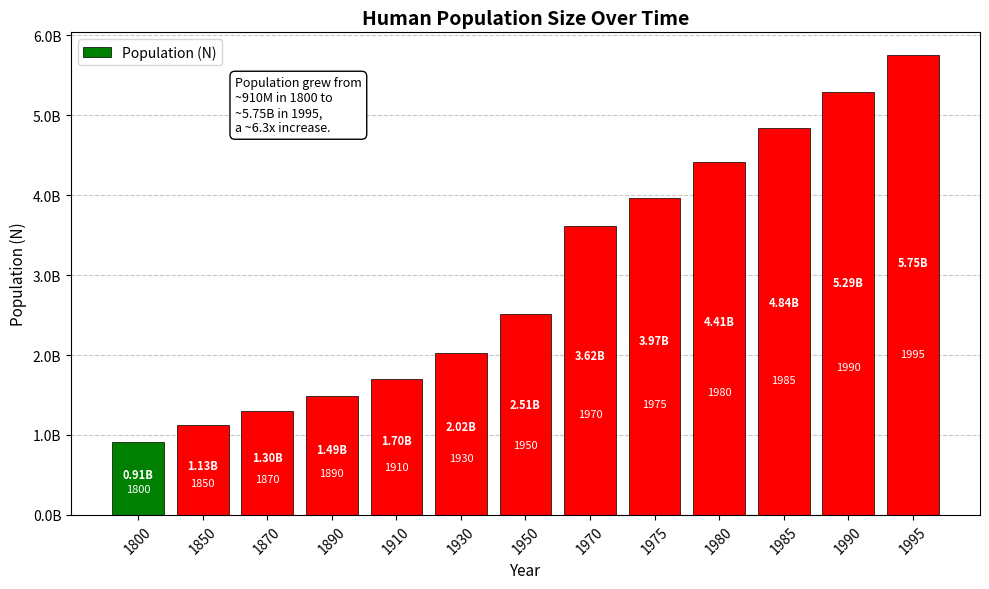

Reading left to right, transcribe all the data shown in this chart.

910000000	1130000000	1300000000	1490000000	1700000000	2020000000	2510000000	3620000000	3970000000	4410000000	4840000000	5290000000	5750000000